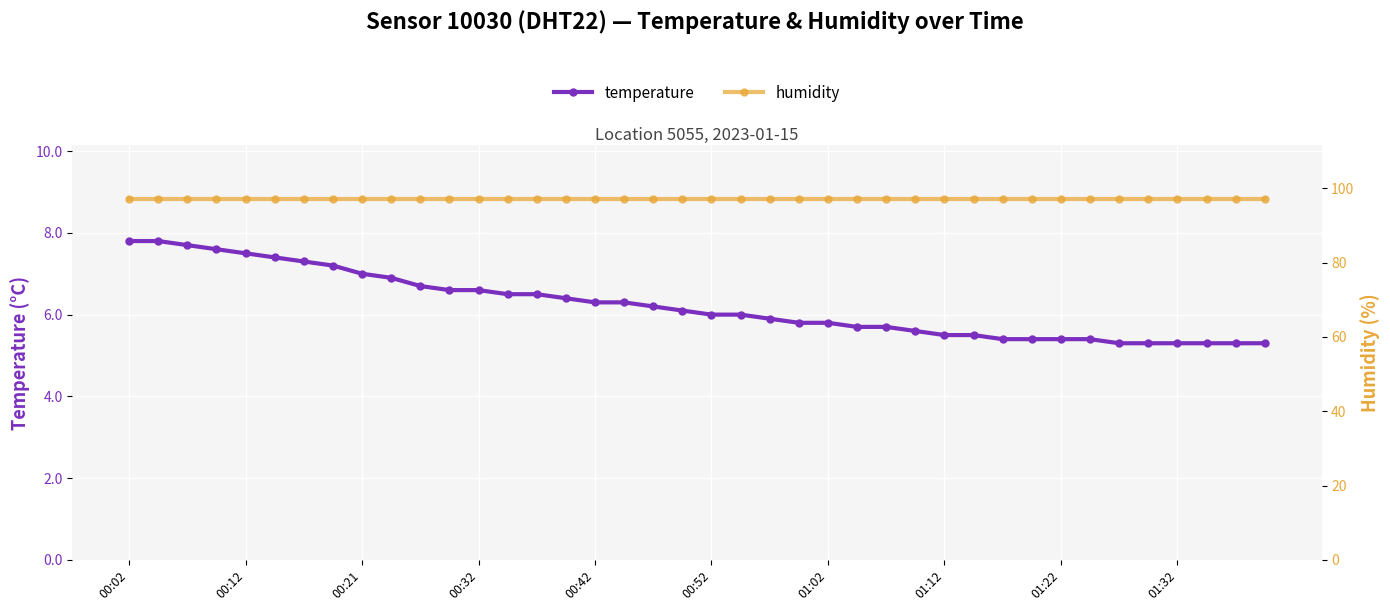

Count the number of data series in this chart.

2